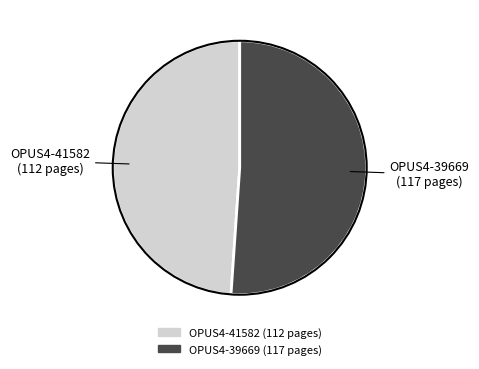

Does any single category account for the majority?

Yes